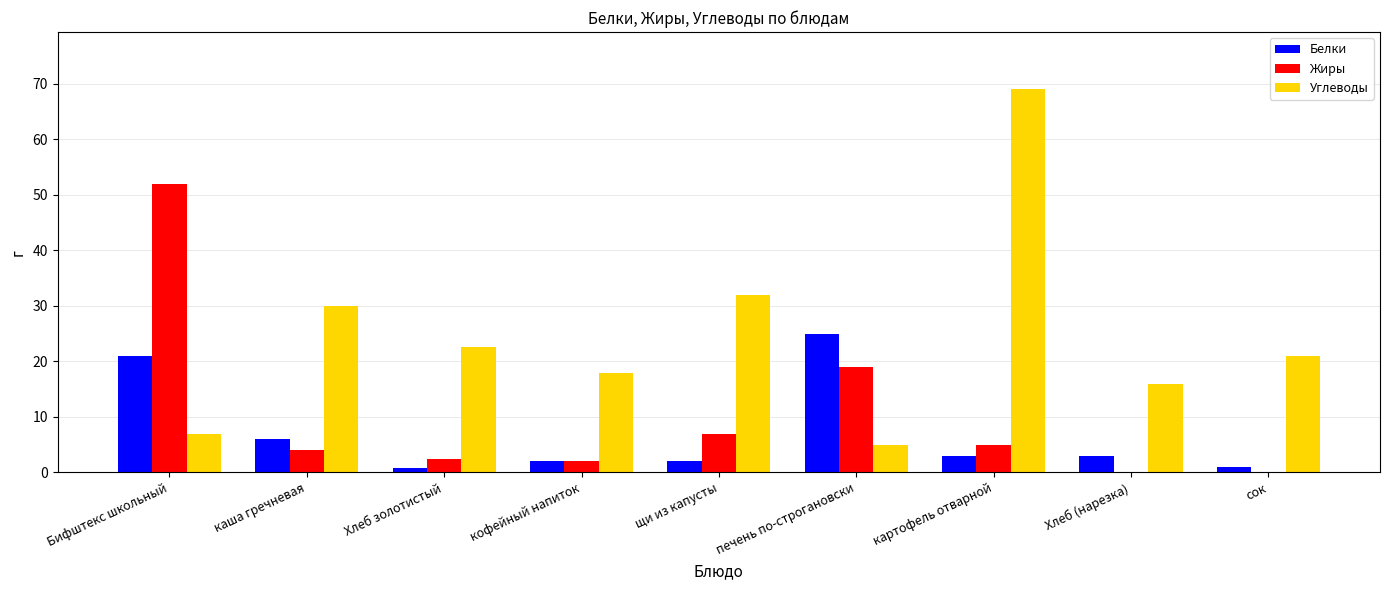

At which label does Углеводы first exceed 21?

каша гречневая